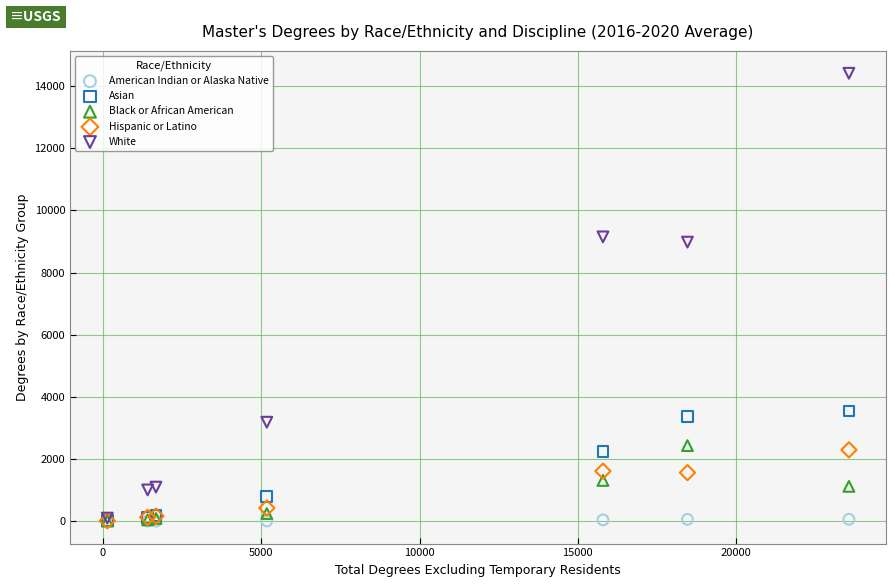

Across all series, what Y value is closest to 7207?

8981.2